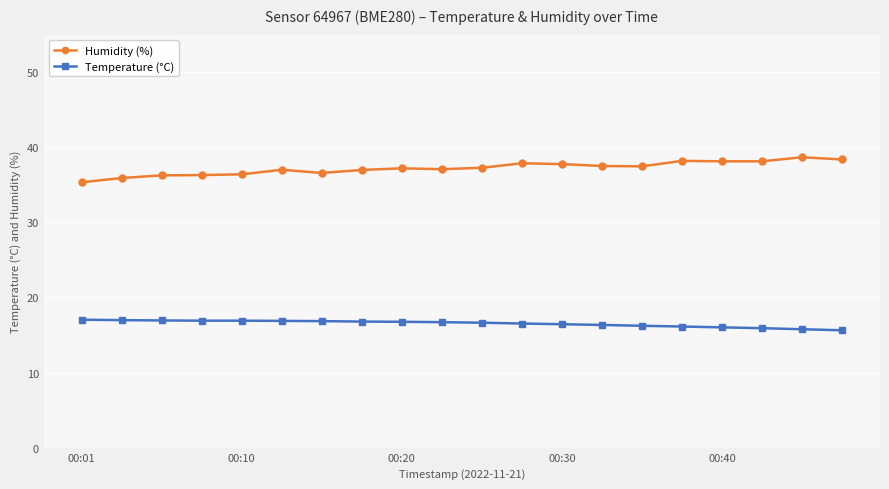

What is the sum of all Humidity (%) values?

744.4